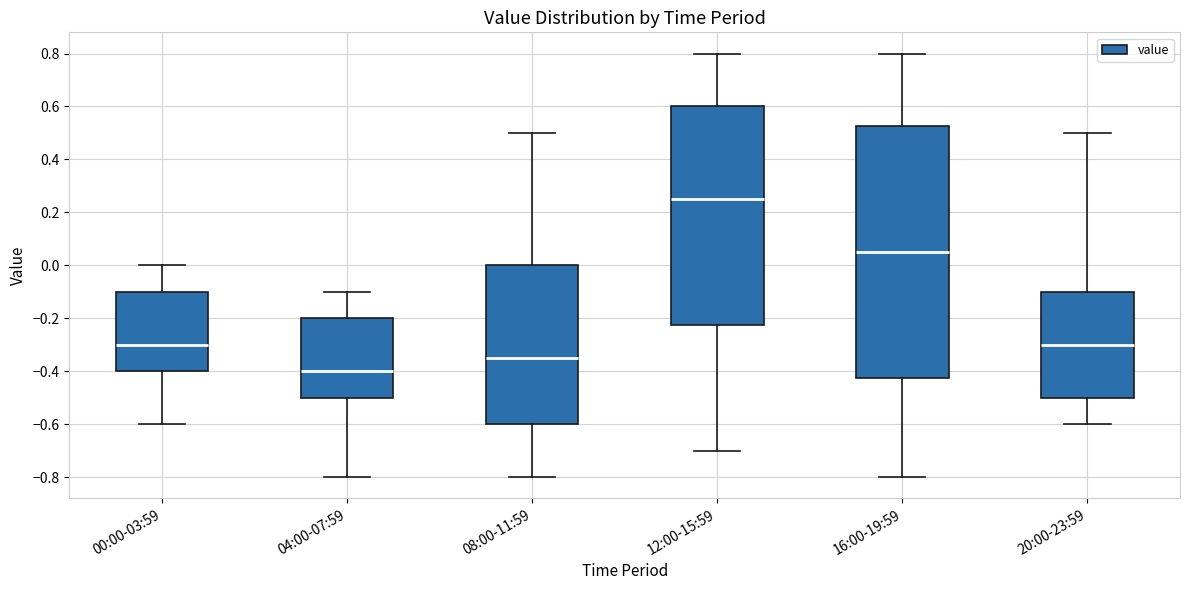

Reading left to right, transcribe this box plot: for each box, give where its median line is, the range the box spans, and where its two whiskers end, as read against the y-axis. The values are not printed on the chart, so give them approximately, as read against the axis.

00:00-03:59: median -0.30, box -0.40 to -0.10, whiskers -0.60 to 0.00
04:00-07:59: median -0.40, box -0.50 to -0.20, whiskers -0.80 to -0.10
08:00-11:59: median -0.34, box -0.60 to 0.00, whiskers -0.80 to 0.50
12:00-15:59: median 0.26, box -0.22 to 0.60, whiskers -0.70 to 0.80
16:00-19:59: median 0.06, box -0.42 to 0.52, whiskers -0.80 to 0.80
20:00-23:59: median -0.30, box -0.50 to -0.10, whiskers -0.60 to 0.50